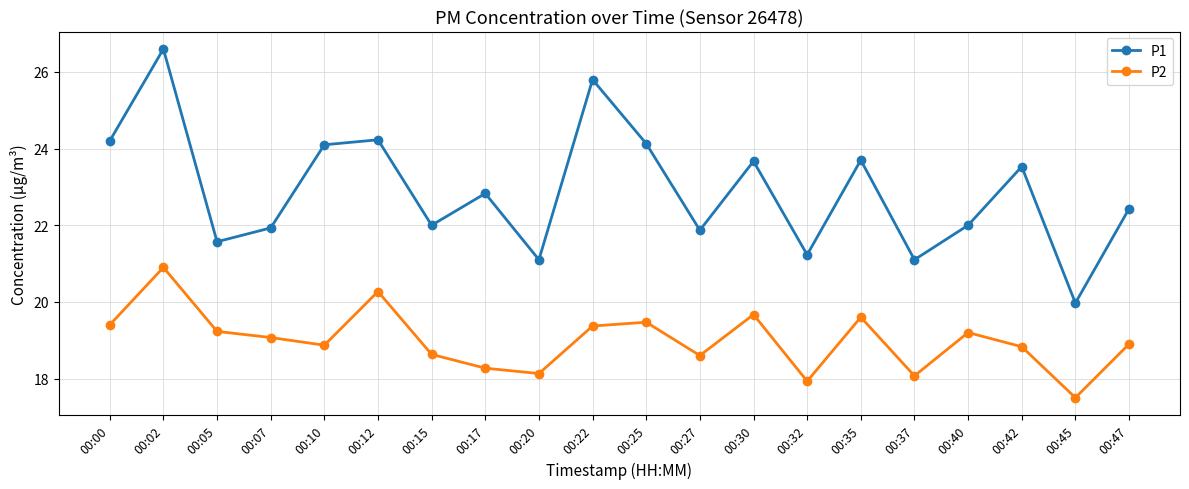

In P2, how many points are higher than both neighbors (excluding endpoints)?

6